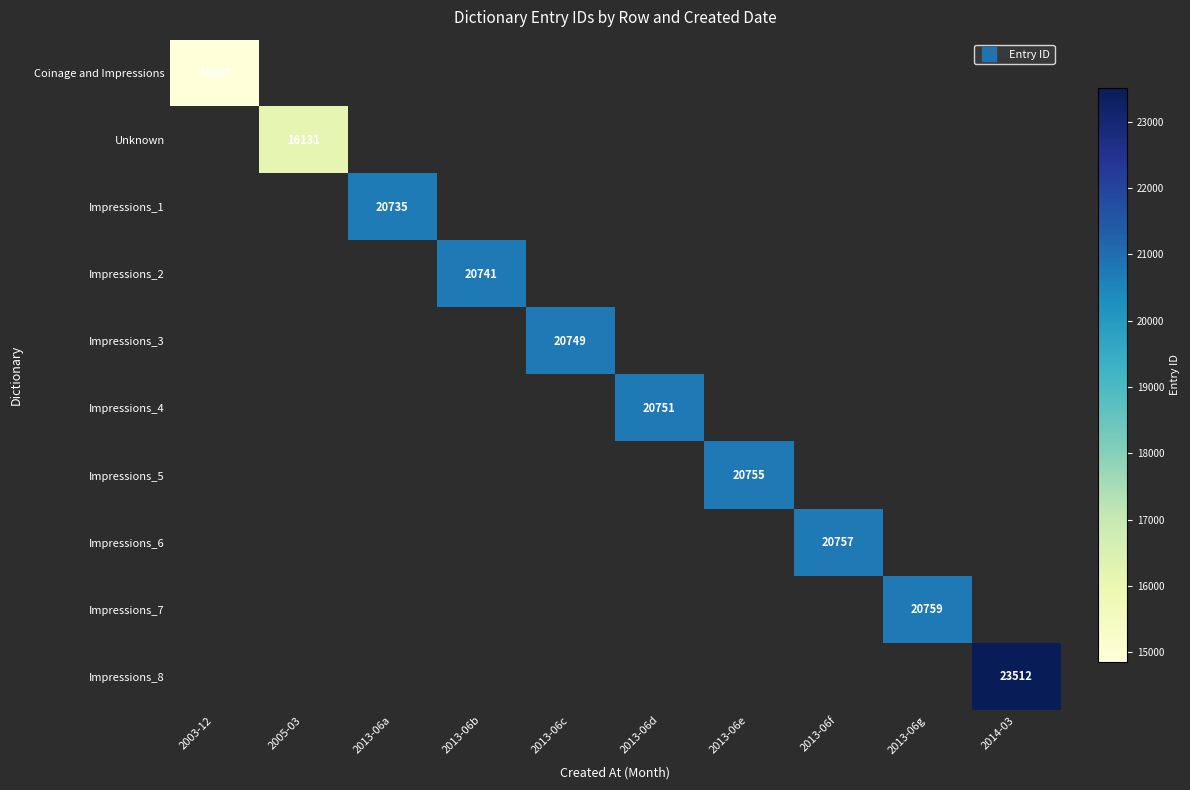

How many values in Impressions_6 are above zero?

1